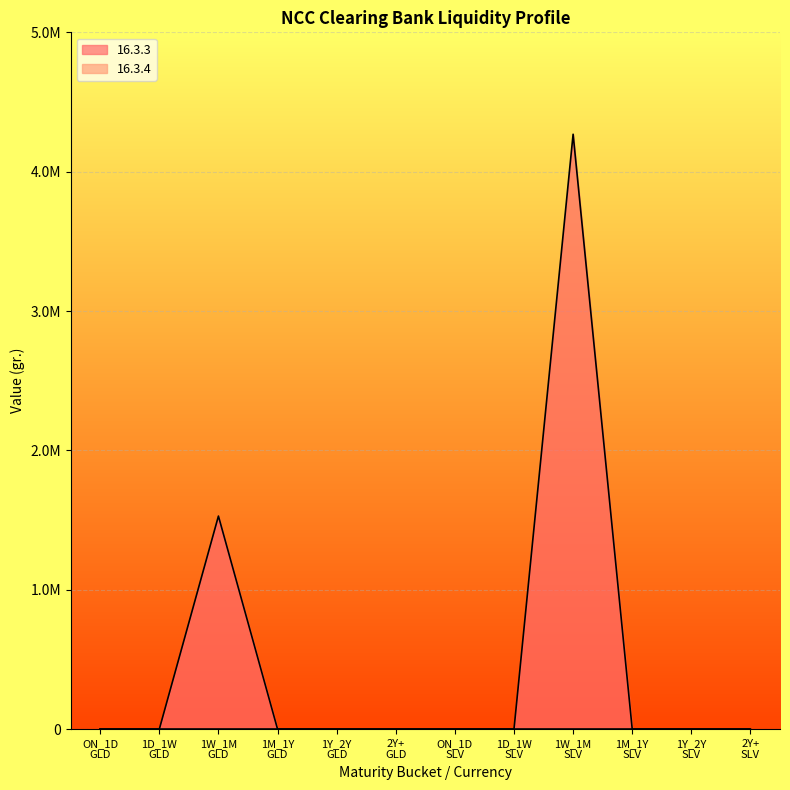

What is the label of the 11th point from the right?

1D_1W
GLD